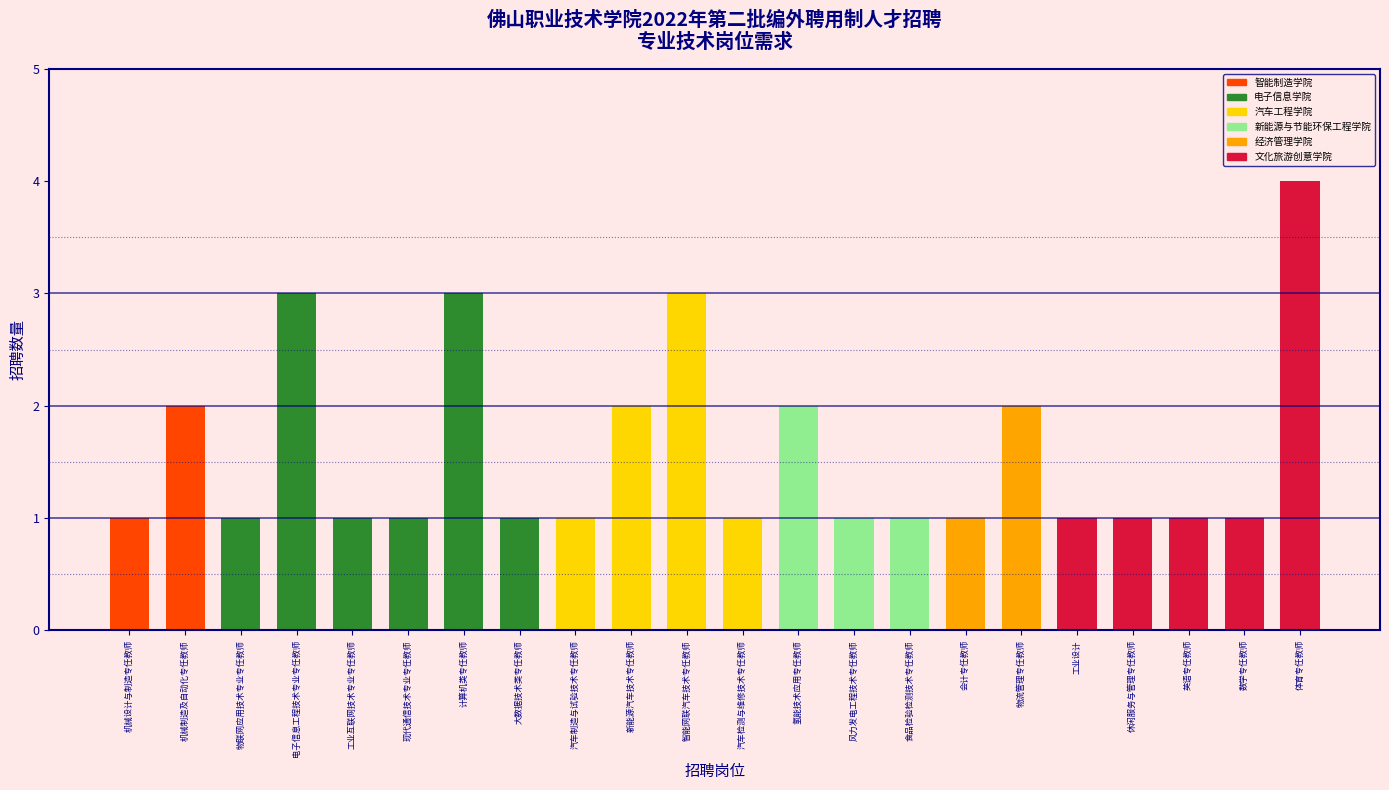

Reading left to right, extract all data points from this chart.

机械设计与制造专任教师=1	机械制造及自动化专任教师=2	物联网应用技术专业专任教师=1	电子信息工程技术专业专任教师=3	工业互联网技术专业专任教师=1	现代通信技术专业专任教师=1	计算机类专任教师=3	大数据技术类专任教师=1	汽车制造与试验技术专任教师=1	新能源汽车技术专任教师=2	智能网联汽车技术专任教师=3	汽车检测与维修技术专任教师=1	氢能技术应用专任教师=2	风力发电工程技术专任教师=1	食品检验检测技术专任教师=1	会计专任教师=1	物流管理专任教师=2	工业设计=1	休闲服务与管理专任教师=1	英语专任教师=1	数学专任教师=1	体育专任教师=4